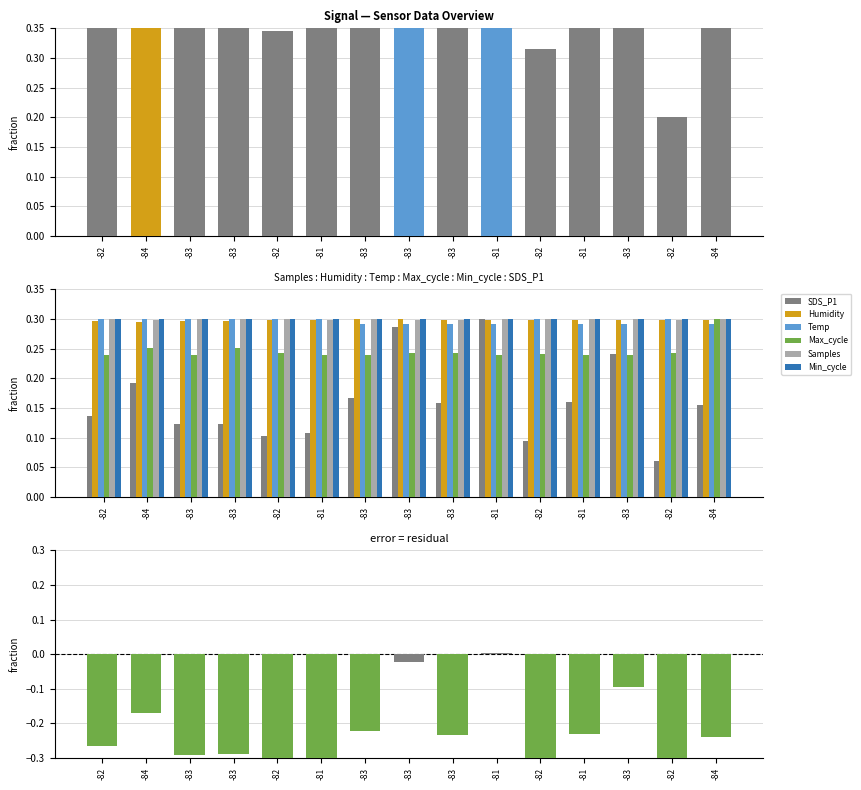

Reading left to right, list all the values displayed in this chart.

Samples: 0.3	0.3	0.3	0.3	0.3	0.3	0.3	0.3	0.3	0.3	0.3	0.3	0.3	0.3	0.3
Max_cycle: 0.2	0.3	0.2	0.3	0.2	0.2	0.2	0.2	0.2	0.2	0.2	0.2	0.2	0.2	0.3
Humidity: 0.3	0.3	0.3	0.3	0.3	0.3	0.3	0.3	0.3	0.3	0.3	0.3	0.3	0.3	0.3
Temp: 0.3	0.3	0.3	0.3	0.3	0.3	0.3	0.3	0.3	0.3	0.3	0.3	0.3	0.3	0.3
SDS_P1: 0.5	0.6	0.4	0.4	0.3	0.4	0.6	1.0	0.5	1.0	0.3	0.5	0.8	0.2	0.5